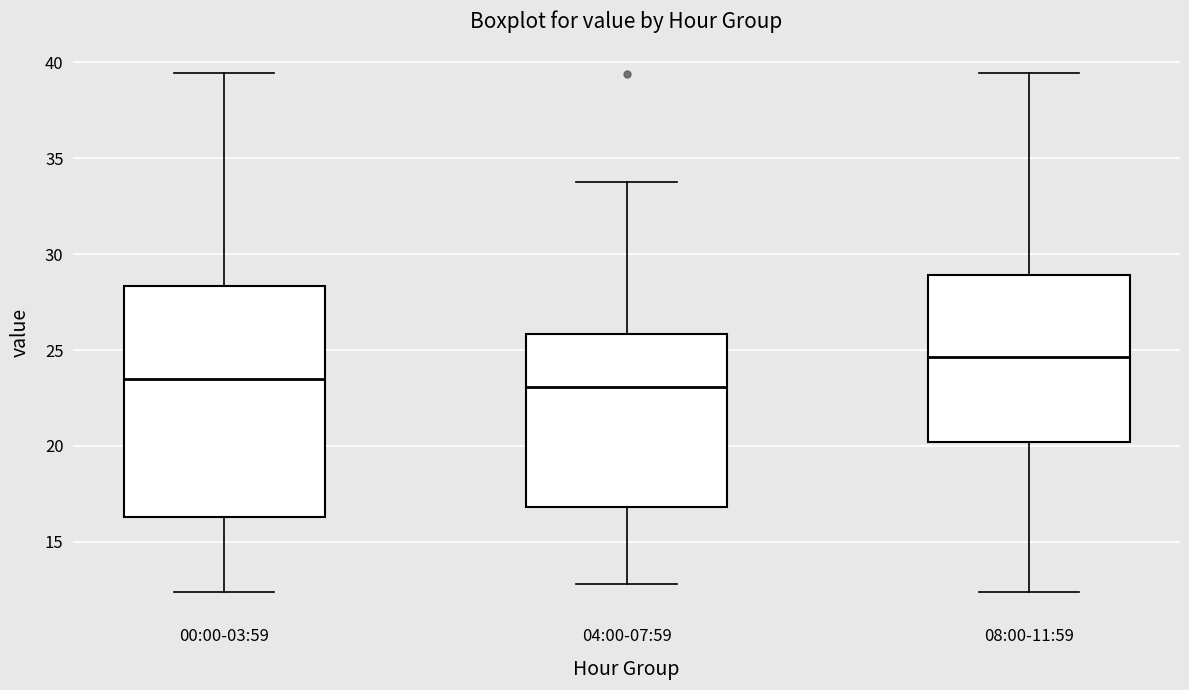

Comparing the boxes themselves (not the whiskers), which one is the tallest?

00:00-03:59